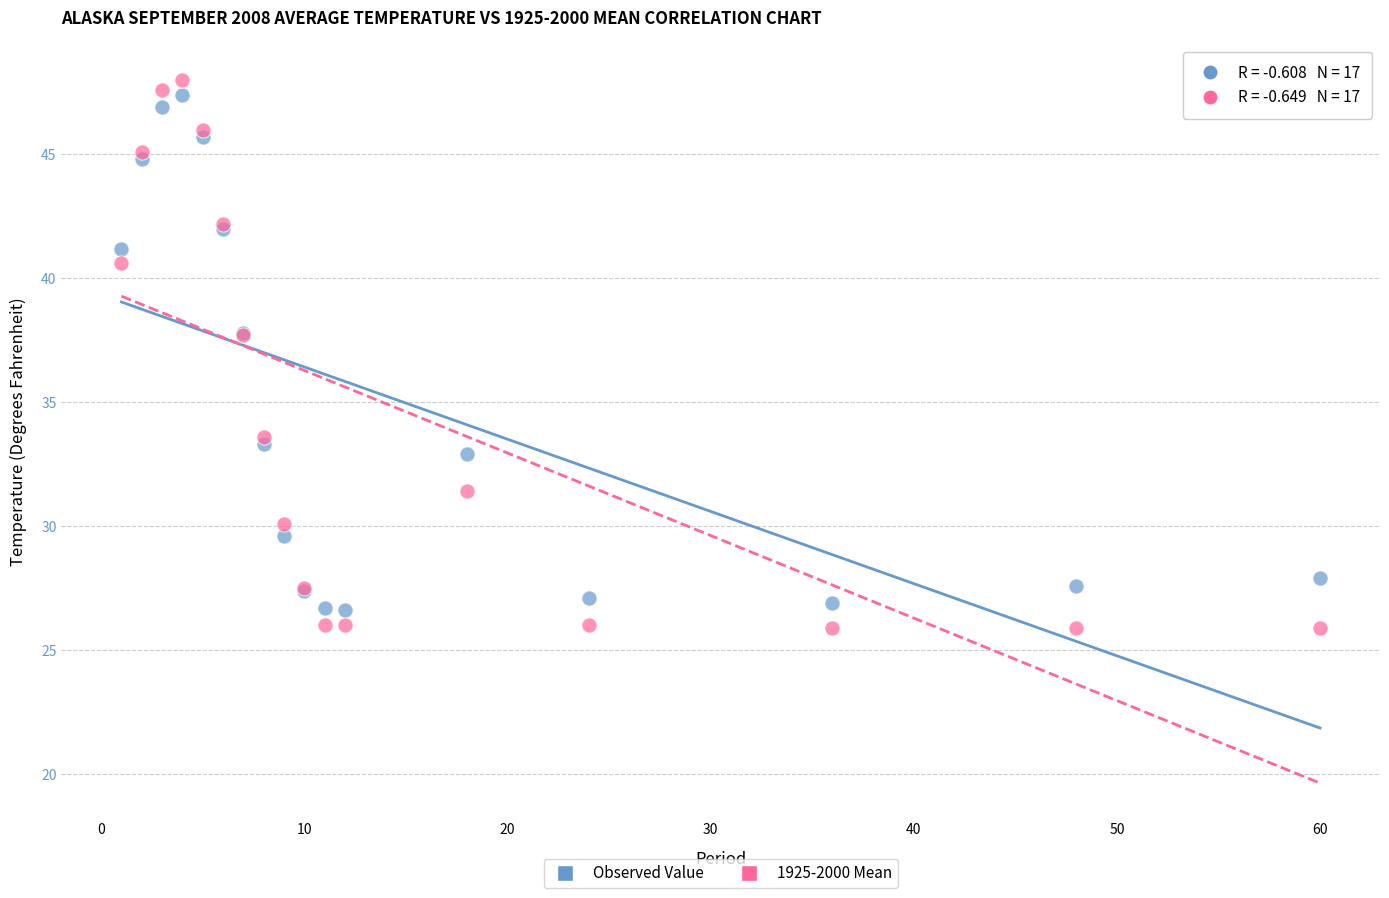

Which series has the widest spread of Y values?

1925-2000 Mean